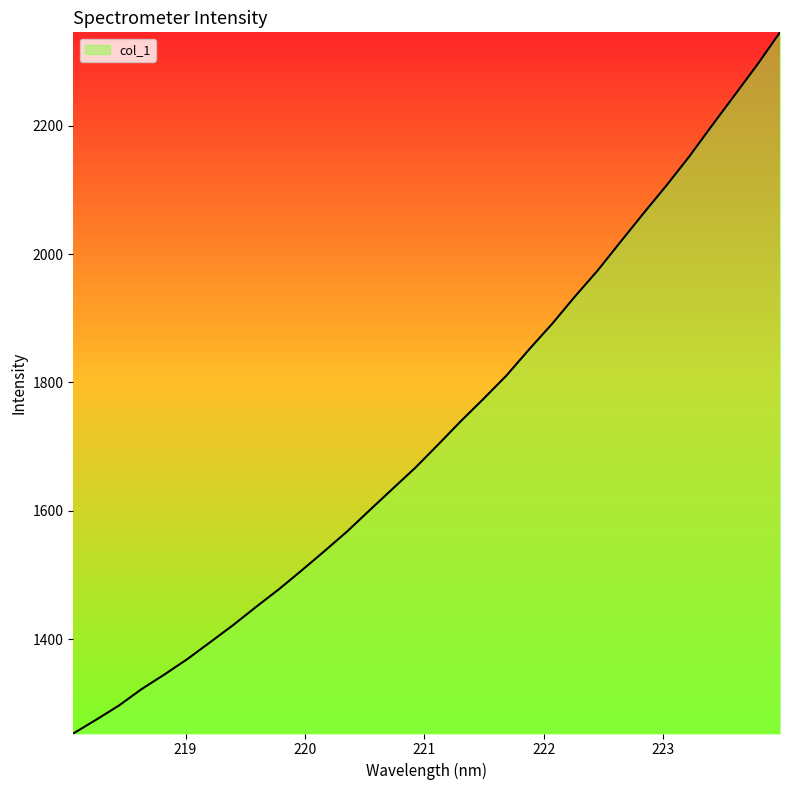

What is the greatest value displayed?

2345.4